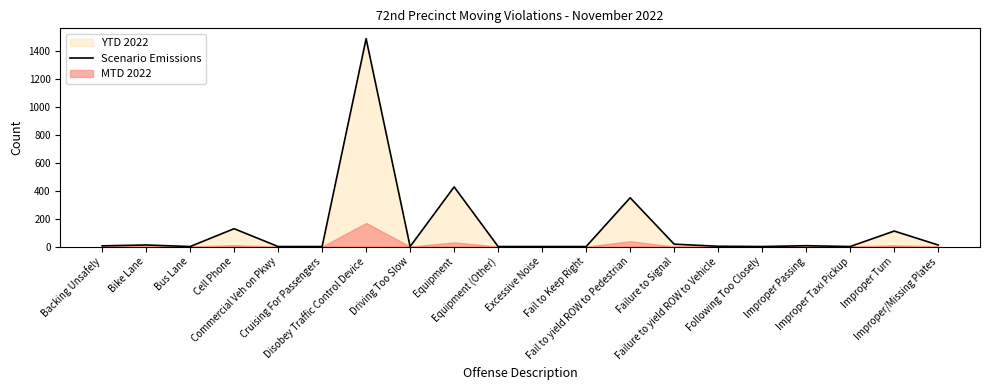

At which category does the chart reach its peak across all series?

Disobey Traffic Control Device